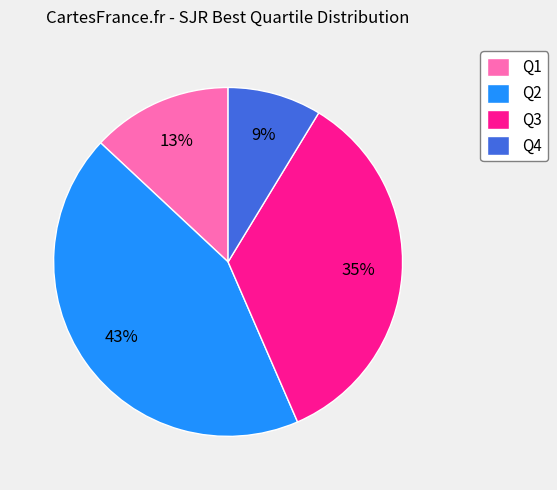

Between Q2 and Q1, which is larger?

Q2